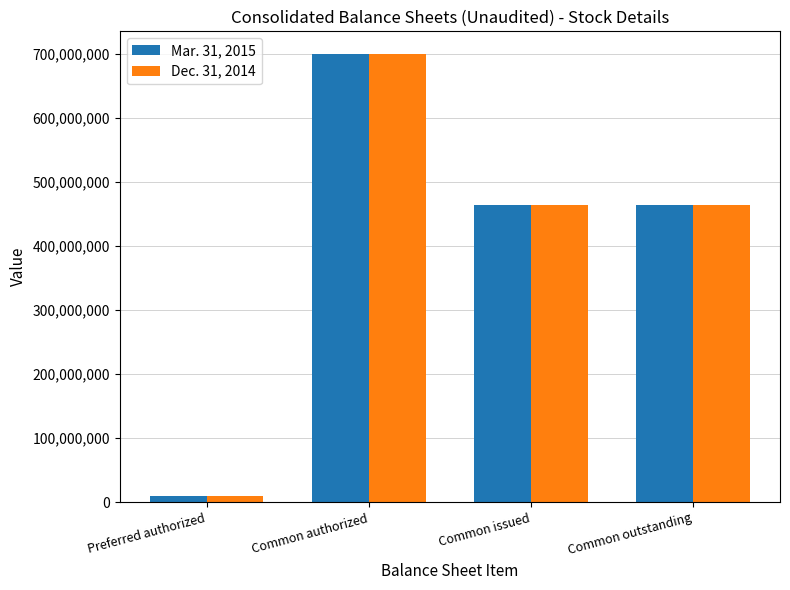

What position from the left is Common issued?

3